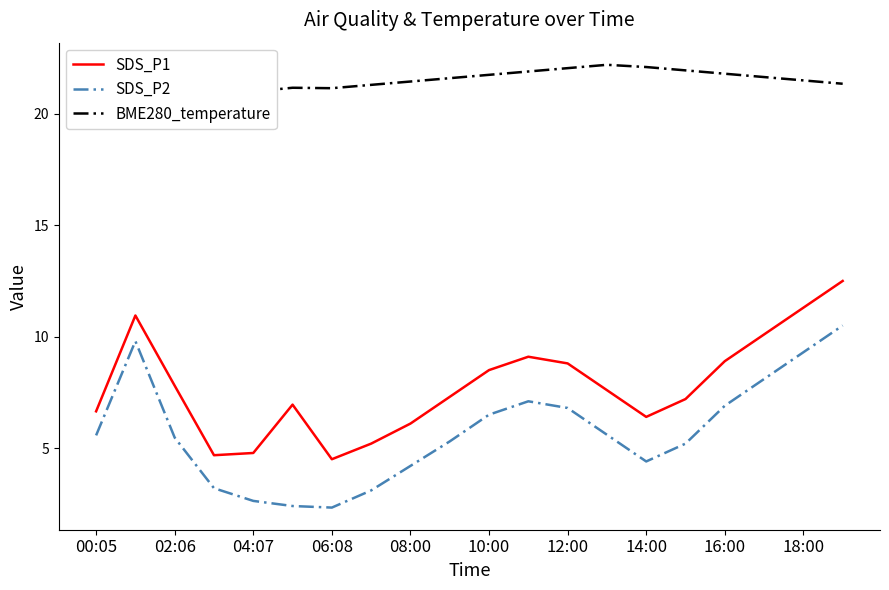

True or false: SDS_P1 and SDS_P2 intersect in this chart.

False